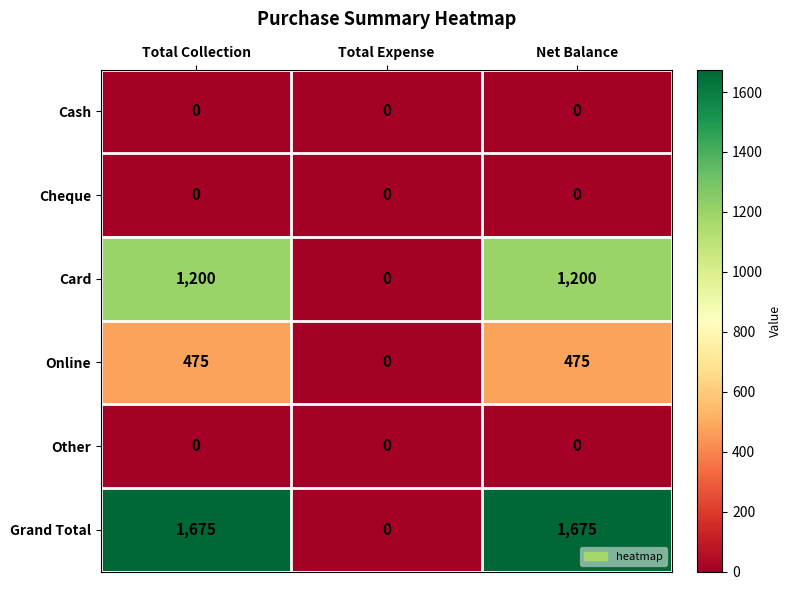

The value of Cheque at Net Balance is 0. True or false?

True